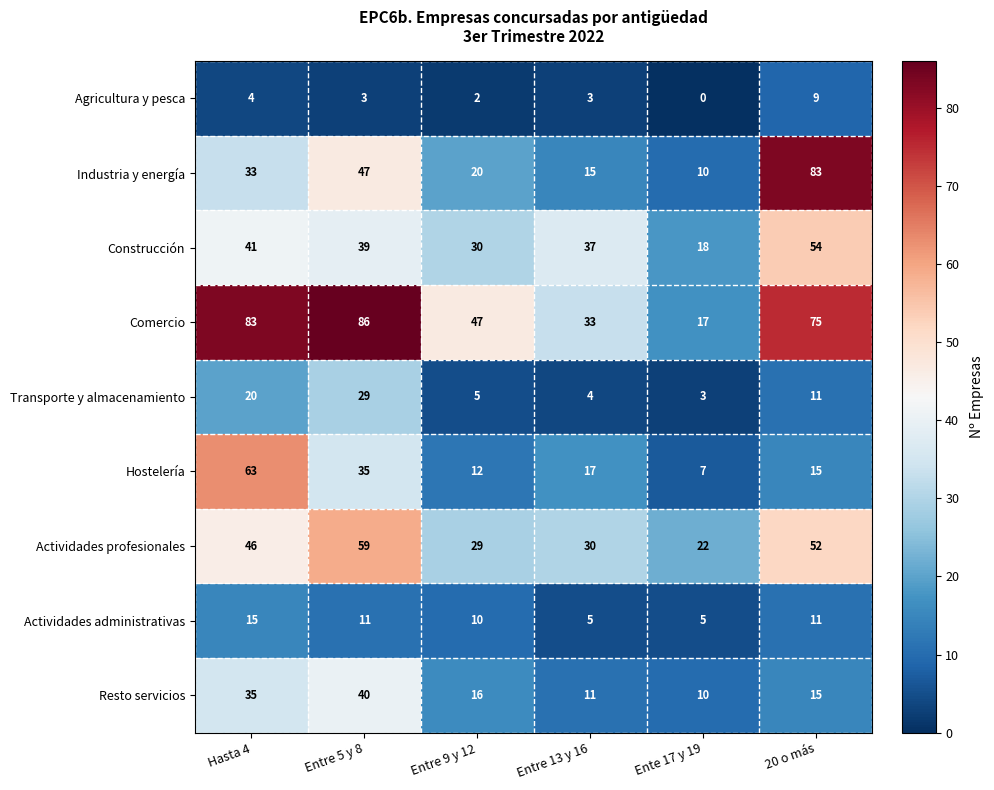

What is the sum of all Agricultura y pesca values?

21